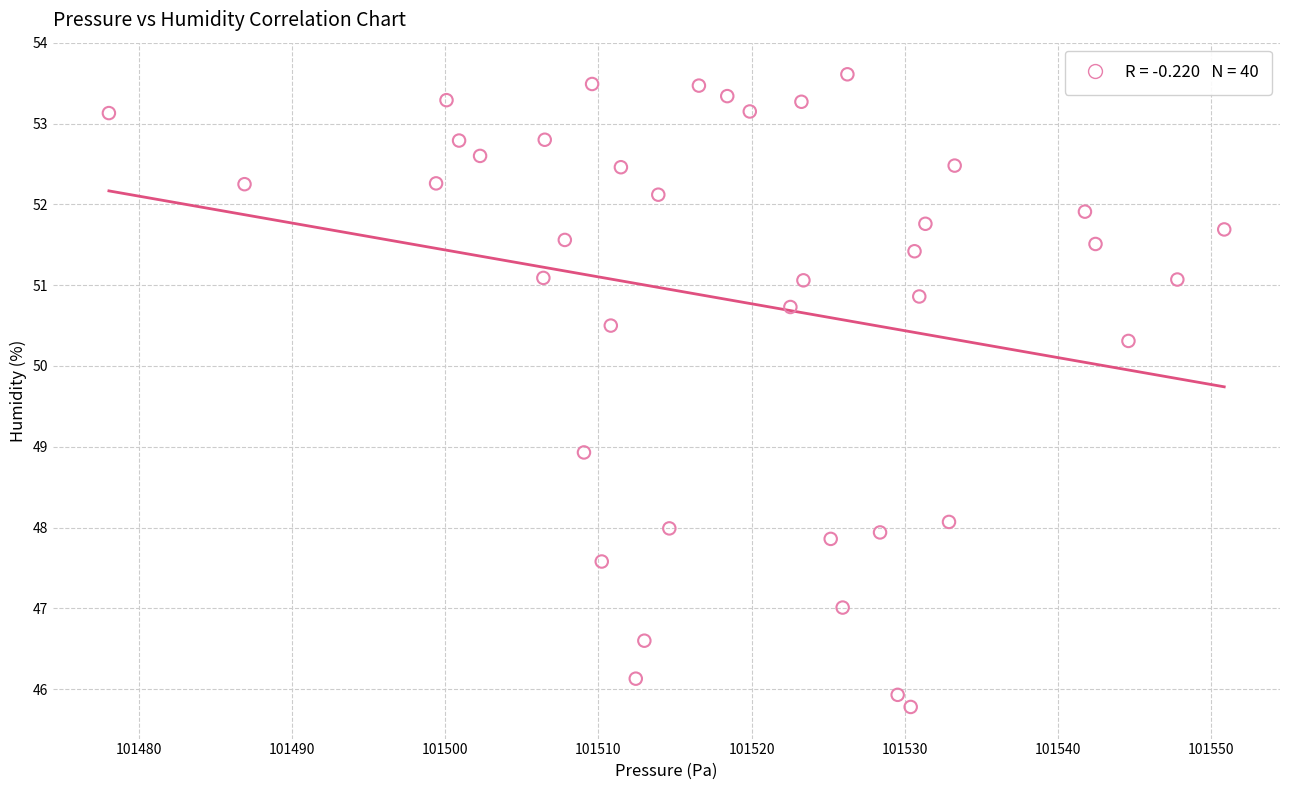

What is the range of Y values (max minus min)?

7.8